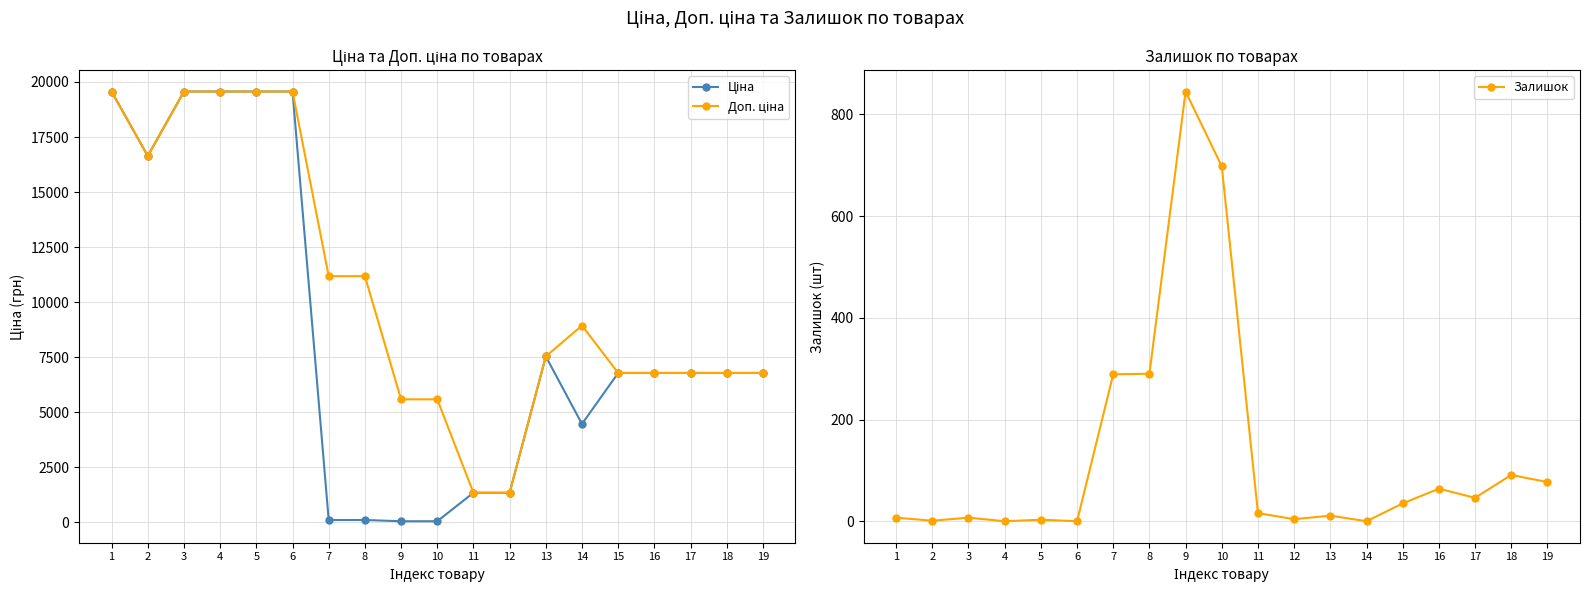

How many lines are shown in the chart?

3